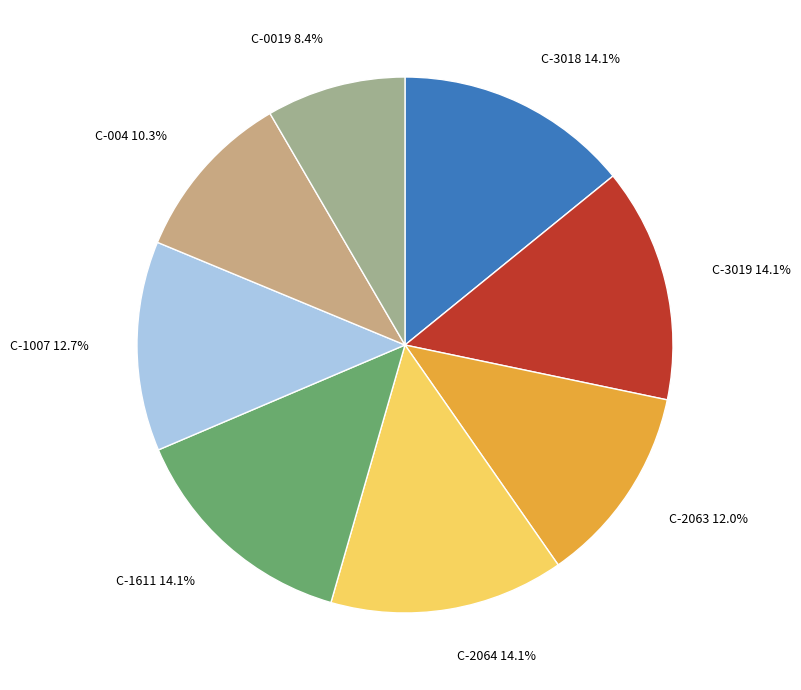

Between C-0019 and C-2063, which is larger?

C-2063